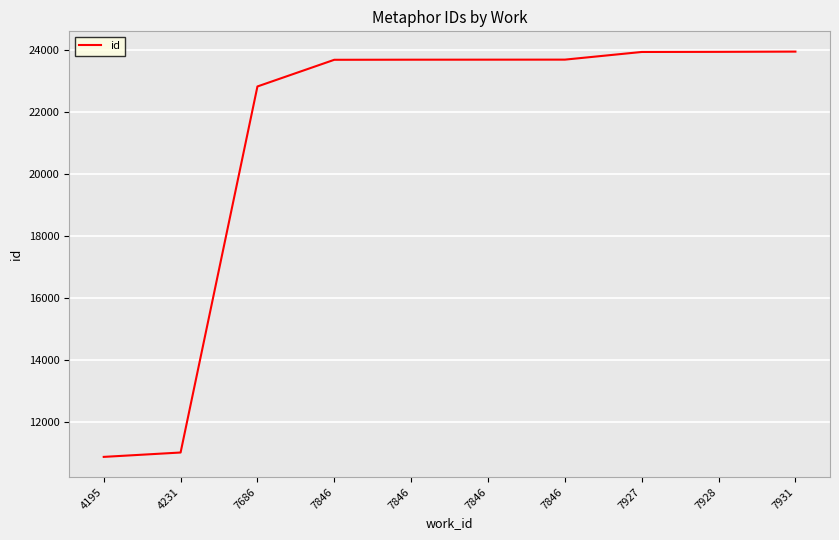

The value at 7686 is 22818. True or false?

True